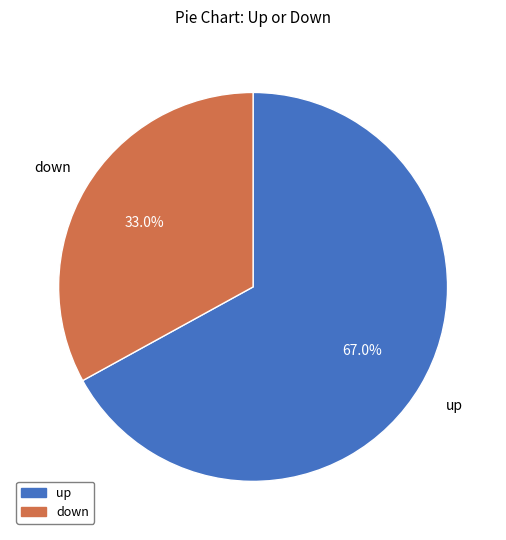

Rank the categories by value from lowest to highest.

down, up